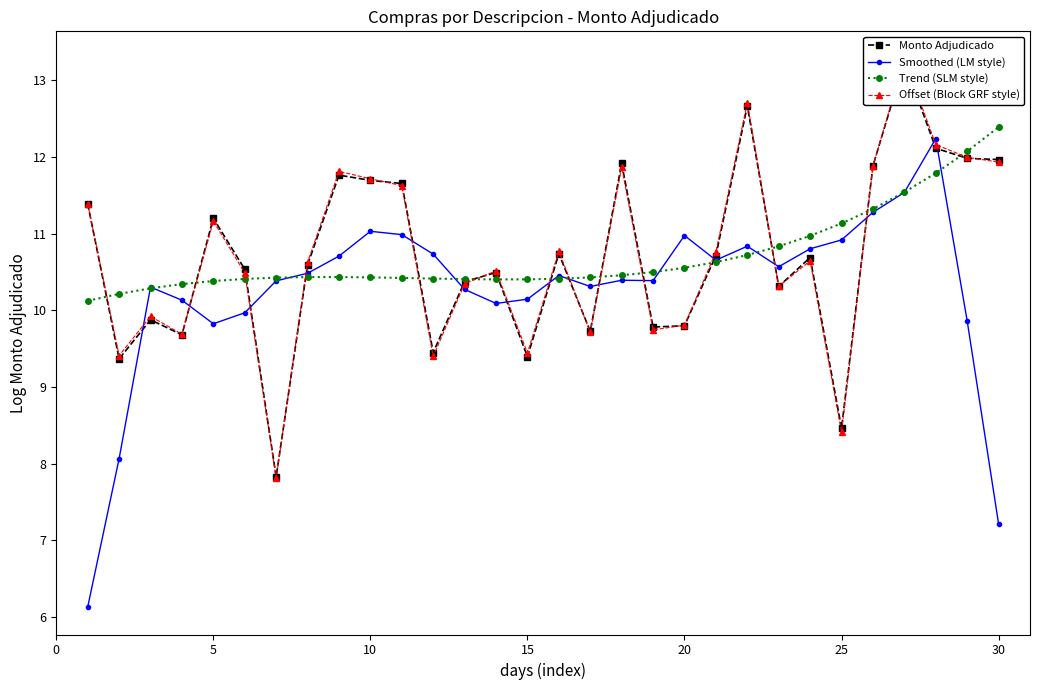

What is the sum of all Offset (Block GRF style) values?

321.3